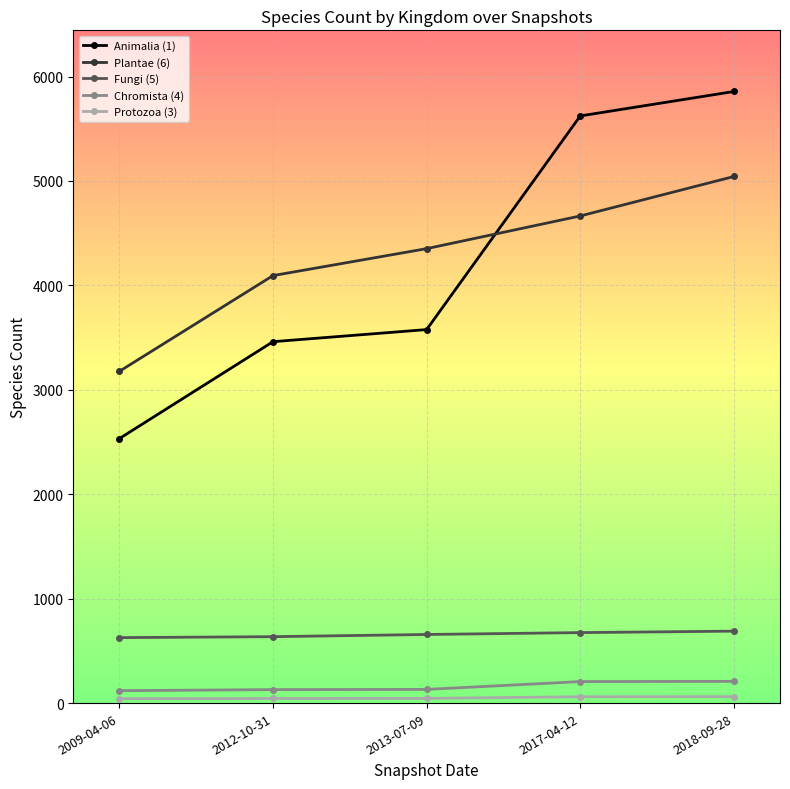

Is the value of Fungi (5) at 2012-10-31 greater than the value of Animalia (1) at 2018-09-28?

No